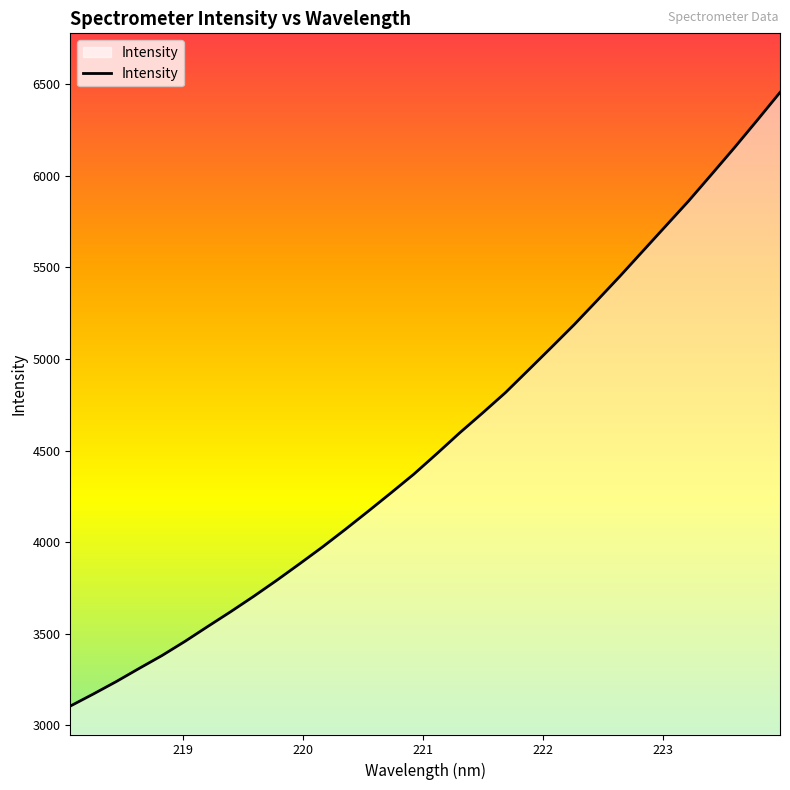

What is the smallest value displayed?

3104.6